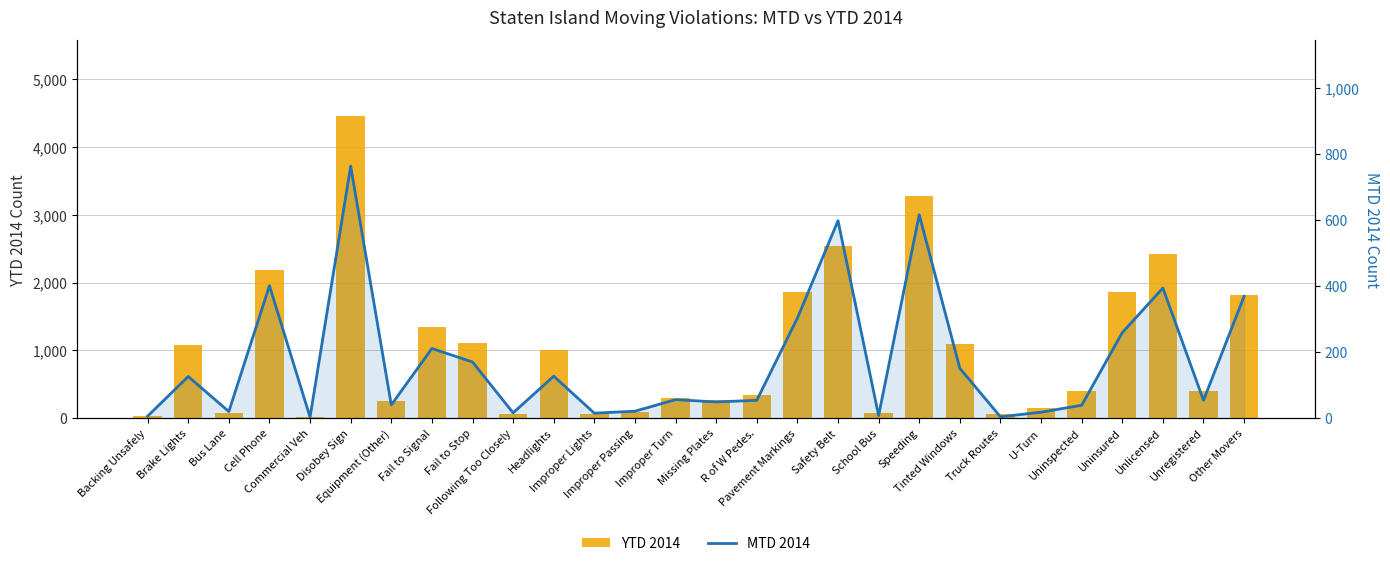

Which series has the largest range (max minus min)?

YTD 2014